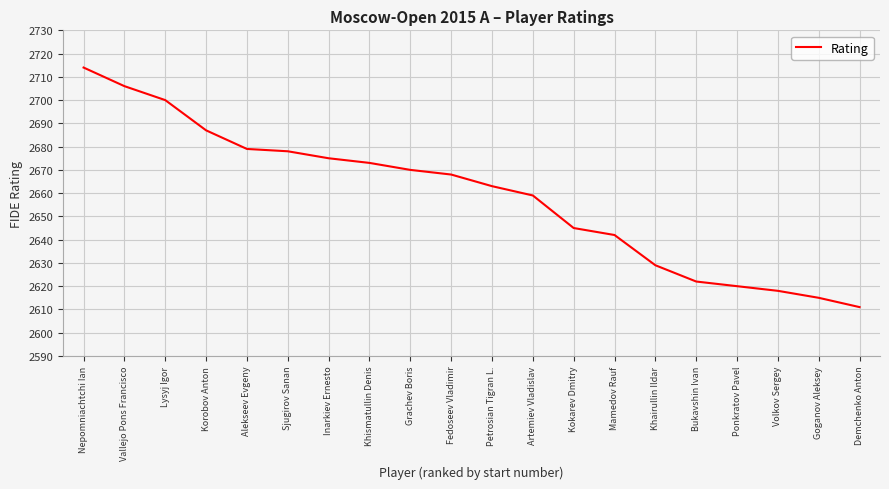

Reading left to right, list all the values displayed in this chart.

2714	2706	2700	2687	2679	2678	2675	2673	2670	2668	2663	2659	2645	2642	2629	2622	2620	2618	2615	2611